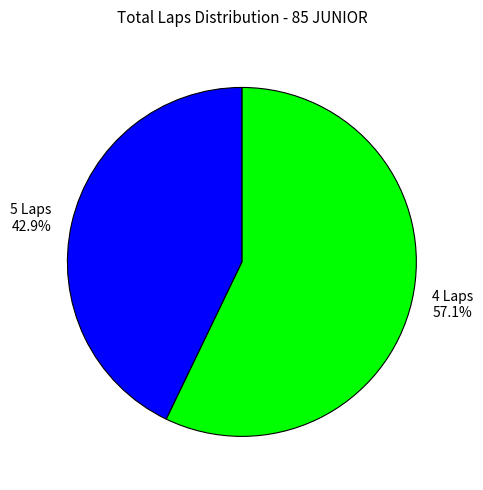

What is the smallest slice in the pie chart?

5 Laps